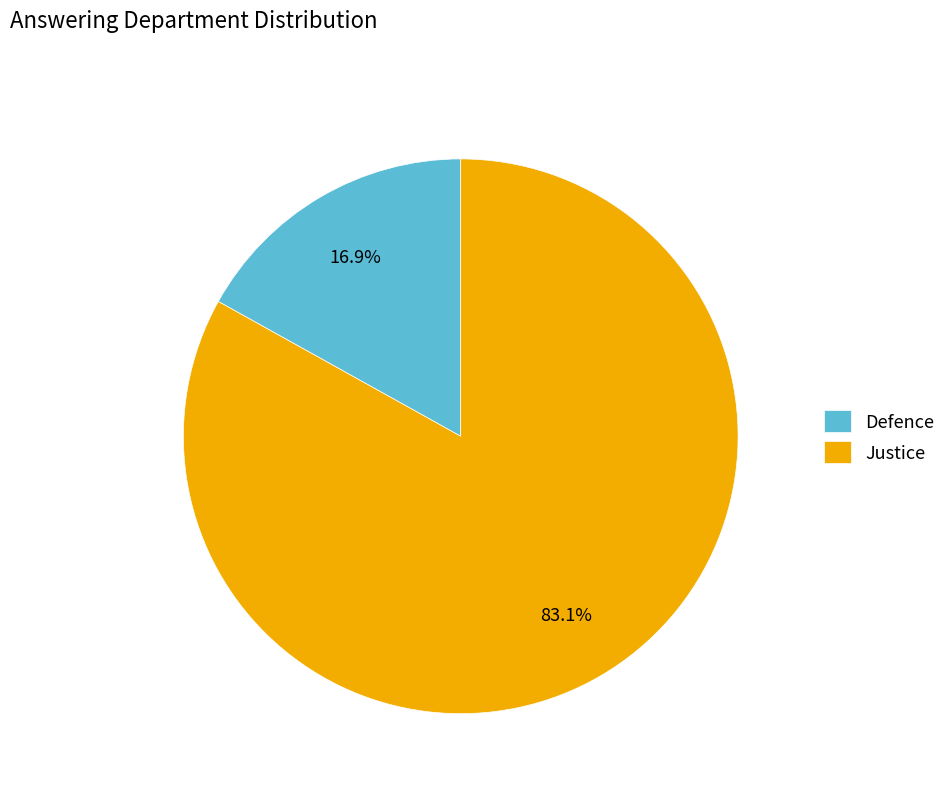

To the nearest percent, what is the combined percentage of Defence and Justice?

100%